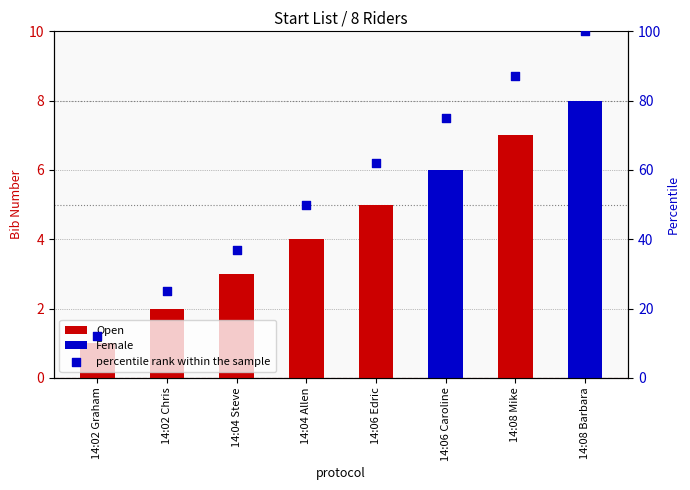

Which series reaches the minimum Y coordinate?

Open